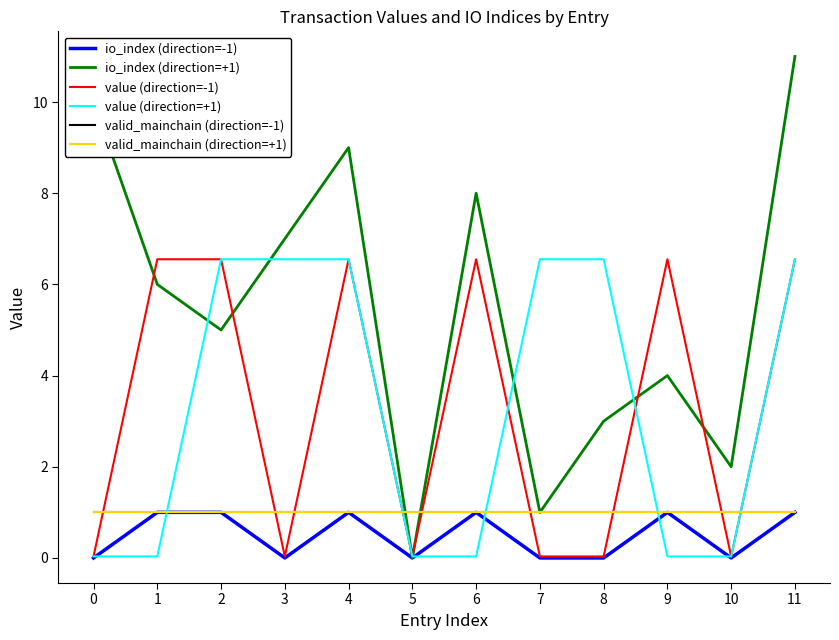

Is this an area chart (filled region under the line)?

No